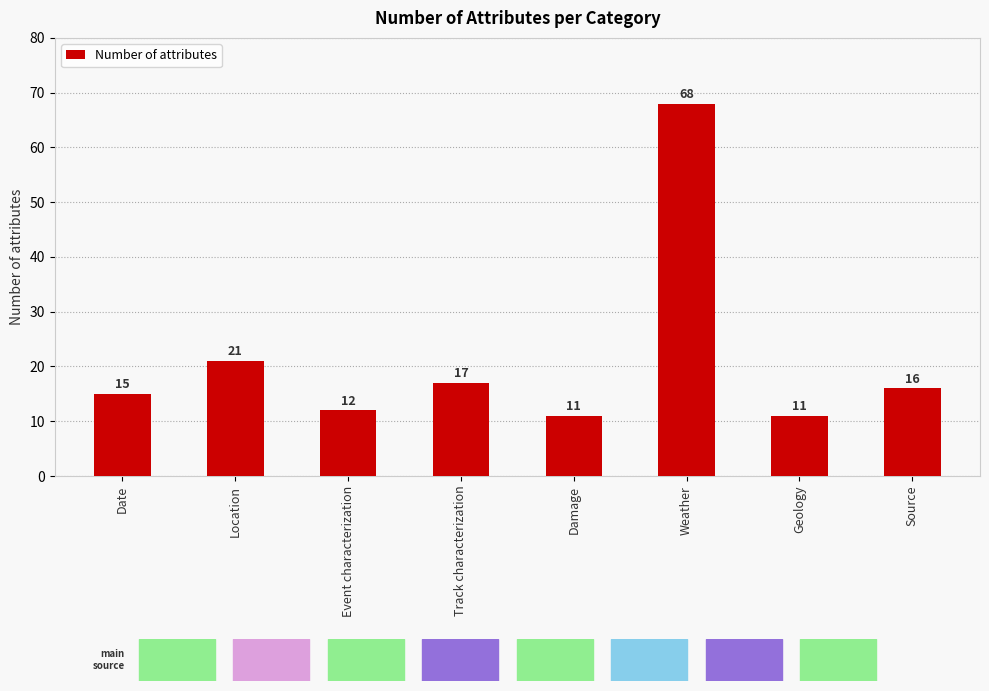

What is the sum of the values at Source and Date?

31